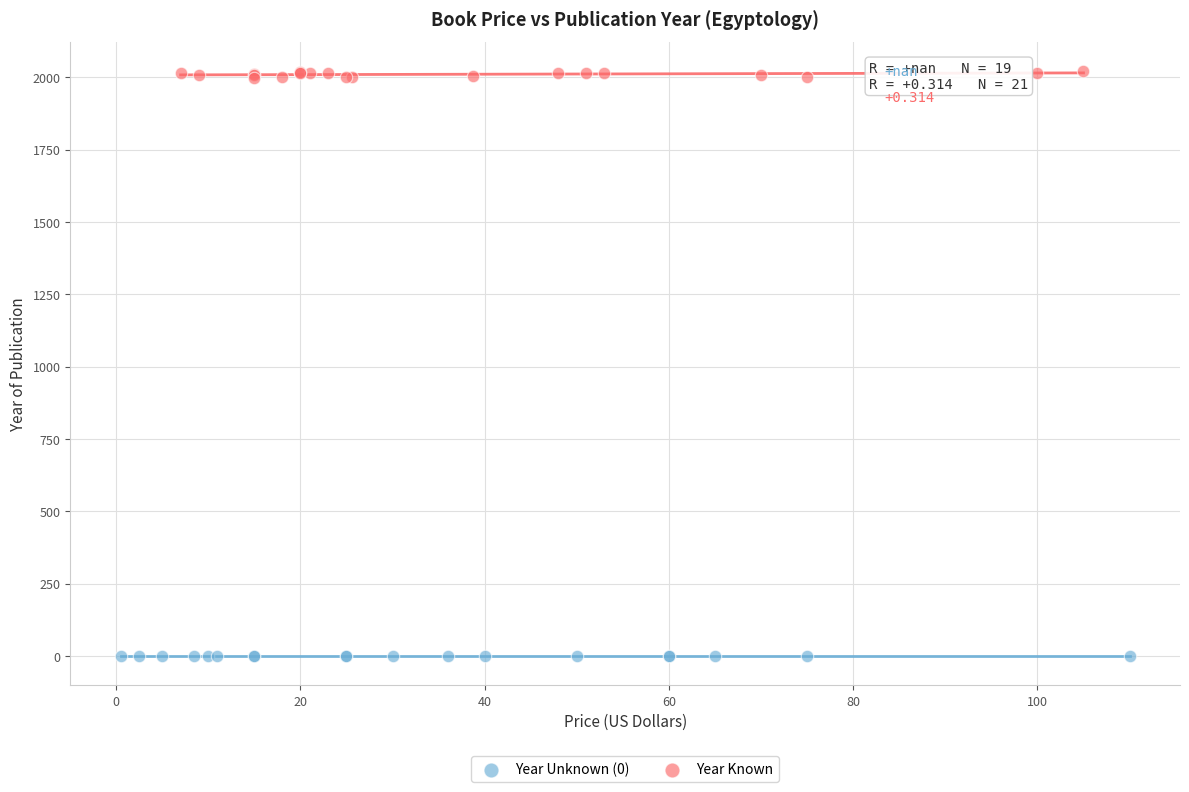

Which series reaches the minimum Y coordinate?

Year Unknown (0)